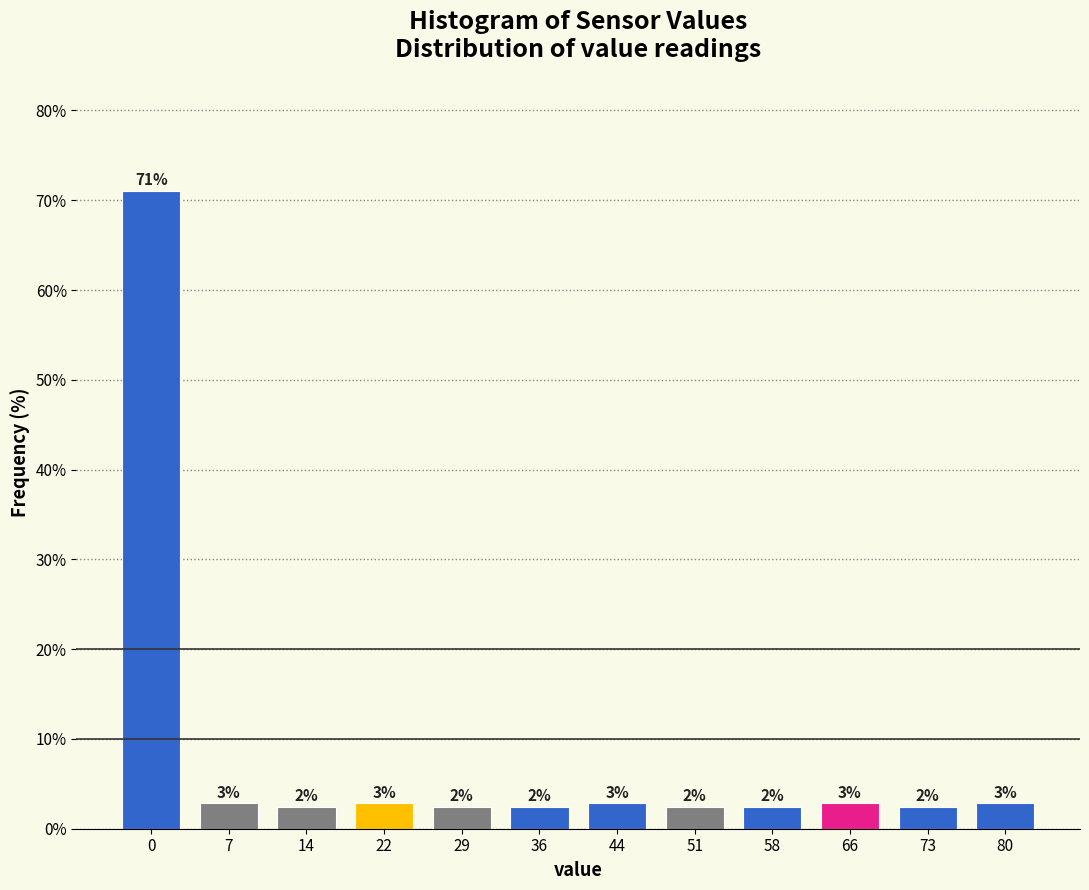

Does the chart contain any negative values?

No